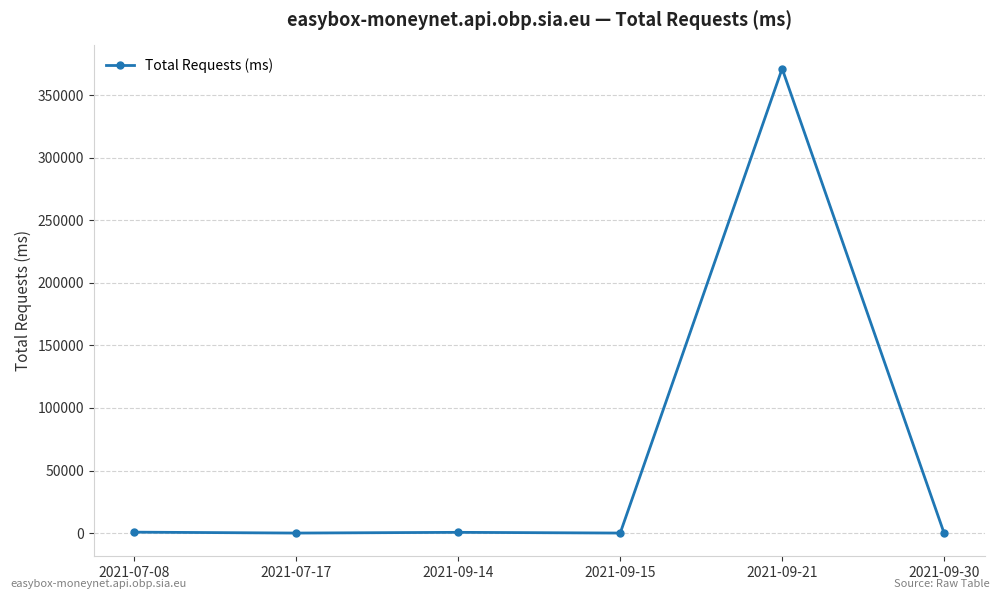

What is the label of the 1st point from the right?

2021-09-30